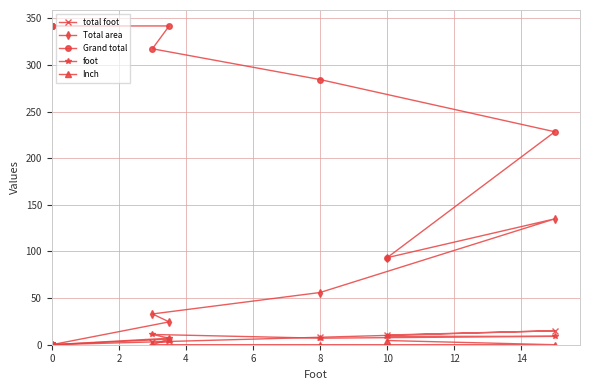

Does the chart display data point markers on the line(s)?

Yes